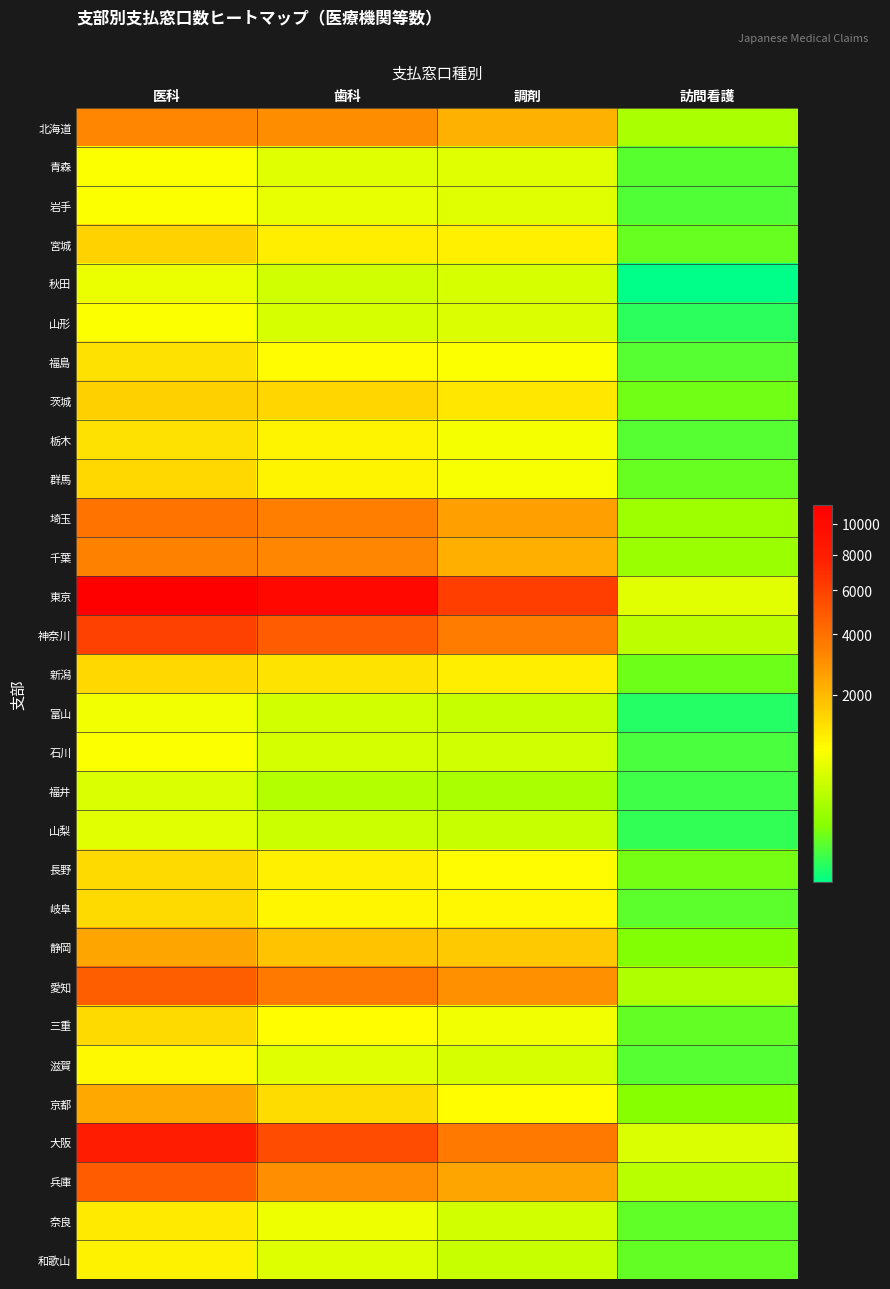

Reading right to left, what are all the values shown in this chart?

北海道: 訪問看護=250	調剤=2198	歯科=3057	医科=3260
青森: 訪問看護=62	調剤=589	歯科=582	医科=825
岩手: 訪問看護=57	調剤=584	歯科=632	医科=822
宮城: 訪問看護=80	調剤=1058	歯科=1075	医科=1516
秋田: 訪問看護=27	調剤=519	歯科=468	医科=687
山形: 訪問看護=33	調剤=555	歯科=510	医科=818
福島: 訪問看護=59	調剤=836	歯科=896	医科=1254
茨城: 訪問看護=90	調剤=1189	歯科=1440	医科=1534
栃木: 訪問看護=58	調剤=767	歯科=990	医科=1263
群馬: 訪問看護=77	調剤=791	歯科=1002	医科=1435
埼玉: 訪問看護=209	調剤=2572	歯科=3515	医科=3847
千葉: 訪問看護=186	調剤=2205	歯科=3222	医科=3411
東京: 訪問看護=593	調剤=6165	歯科=10238	医科=11406
神奈川: 訪問看護=354	調剤=3557	歯科=4861	医科=5994
新潟: 訪問看護=86	調剤=1083	歯科=1232	医科=1408
富山: 訪問看護=31	調剤=402	歯科=473	医科=740
石川: 訪問看護=51	調剤=464	歯科=503	医科=818
福井: 訪問看護=43	調剤=258	歯科=303	医科=528
山梨: 訪問看護=35	調剤=424	歯科=436	医科=594
長野: 訪問看護=97	調剤=904	歯科=1041	医科=1403
岐阜: 訪問看護=68	調剤=940	歯科=972	医科=1392
静岡: 訪問看護=122	調剤=1695	歯科=1799	医科=2428
愛知: 訪問看護=274	調剤=2931	歯科=3726	医科=4707
三重: 訪問看護=76	調剤=729	歯科=874	医科=1381
滋賀: 訪問看護=58	調剤=519	歯科=582	医科=910
京都: 訪問看護=130	調剤=870	歯科=1343	医科=2327
大阪: 訪問看護=536	調剤=3677	歯科=5450	医科=8133
兵庫: 訪問看護=319	調剤=2418	歯科=2997	医科=4756
奈良: 訪問看護=72	調剤=475	歯科=701	医科=1119
和歌山: 訪問看護=75	調剤=414	歯科=560	医科=1031